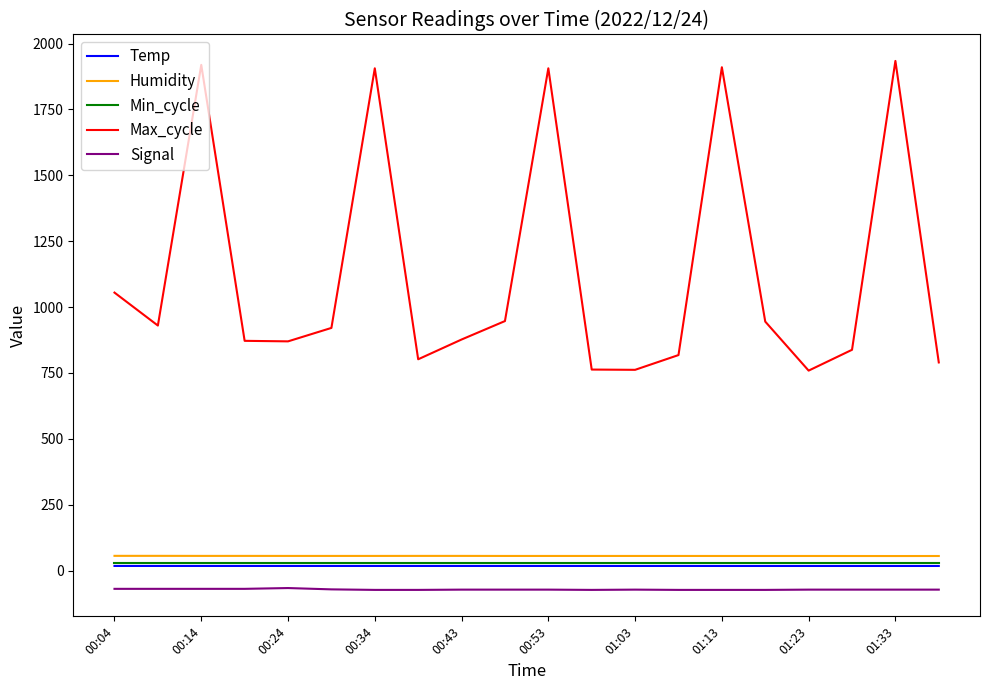

Which series has the largest total across all categories?

Max_cycle